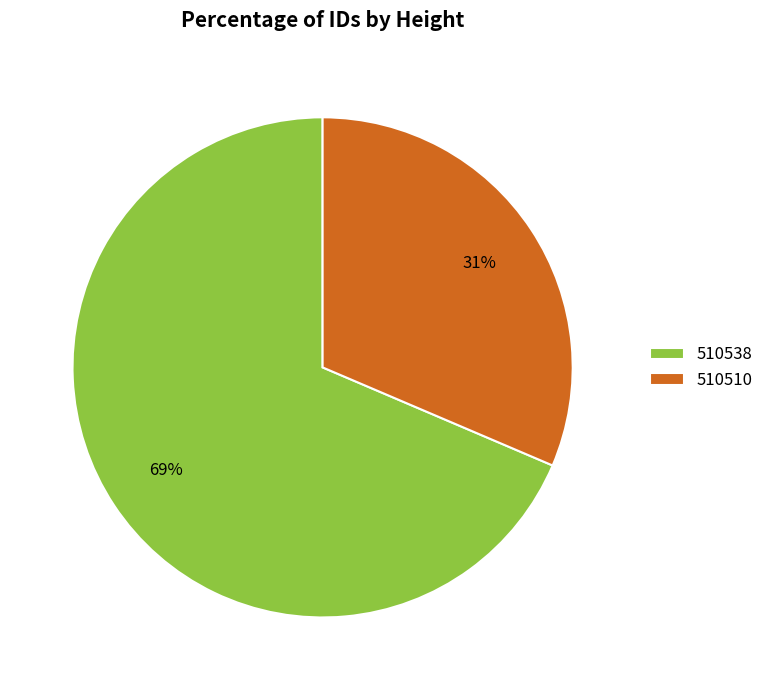

Which has a higher value, 510510 or 510538?

510538